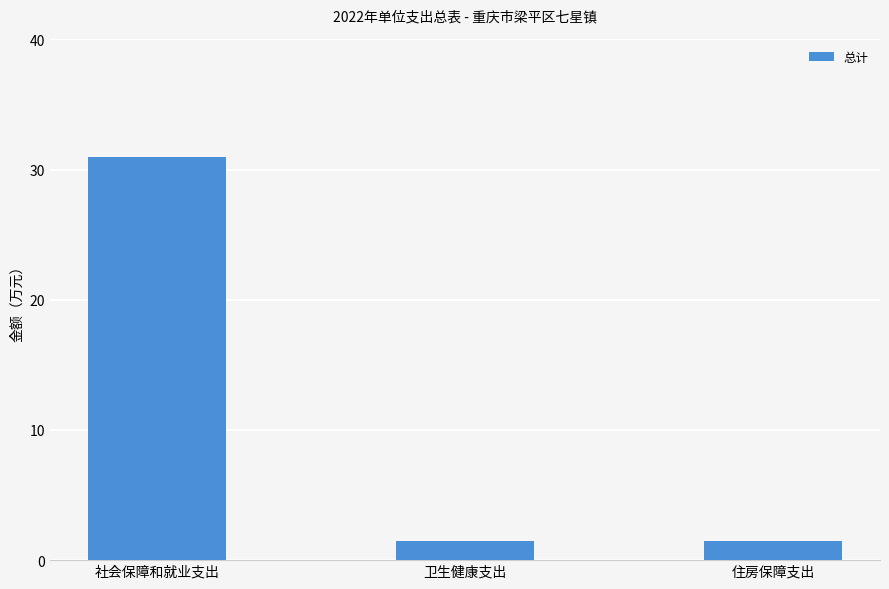

What is the ratio of the value at 社会保障和就业支出 to the value at 住房保障支出?

21.1